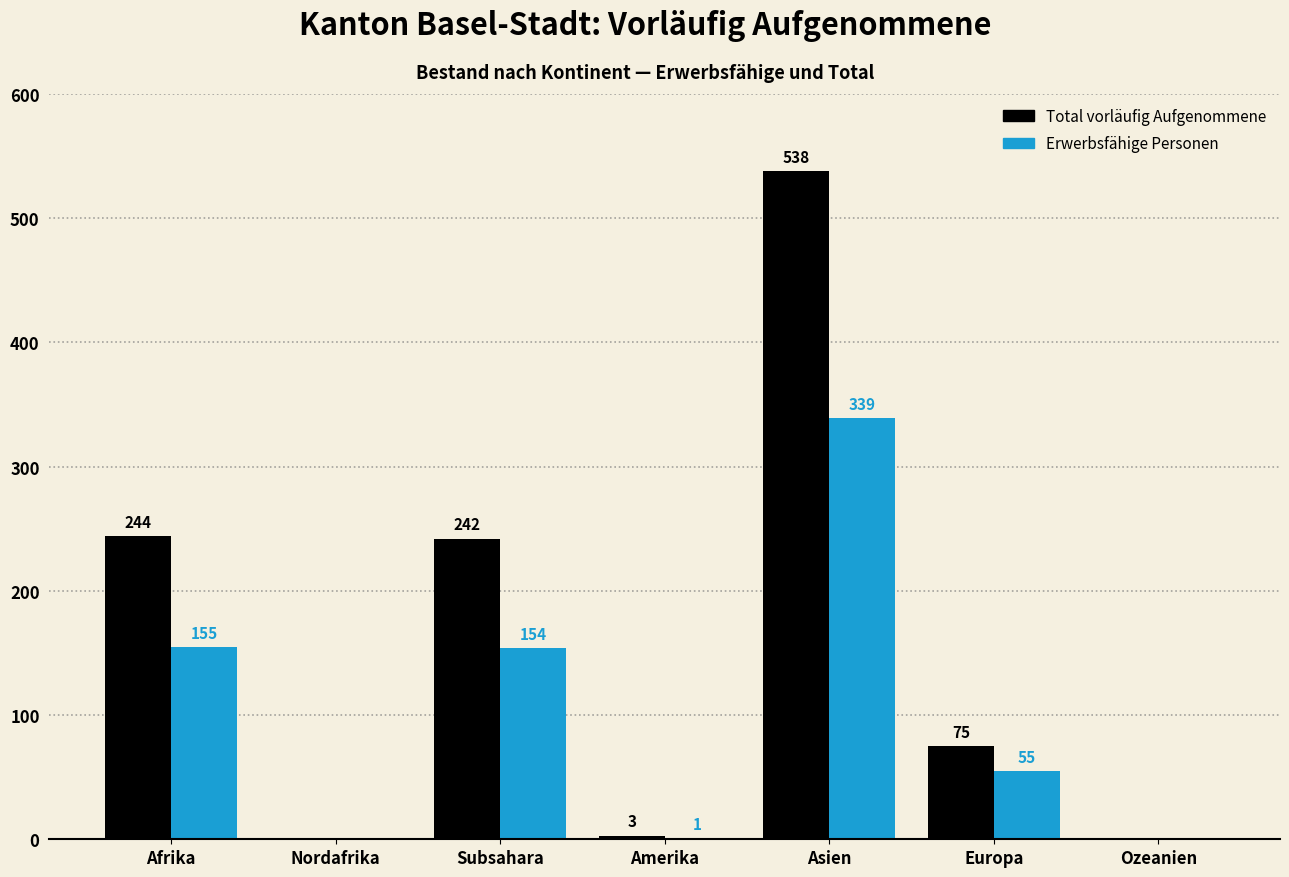

What is the sum of the Total vorläufig Aufgenommene values at Ozeanien and Afrika?

244